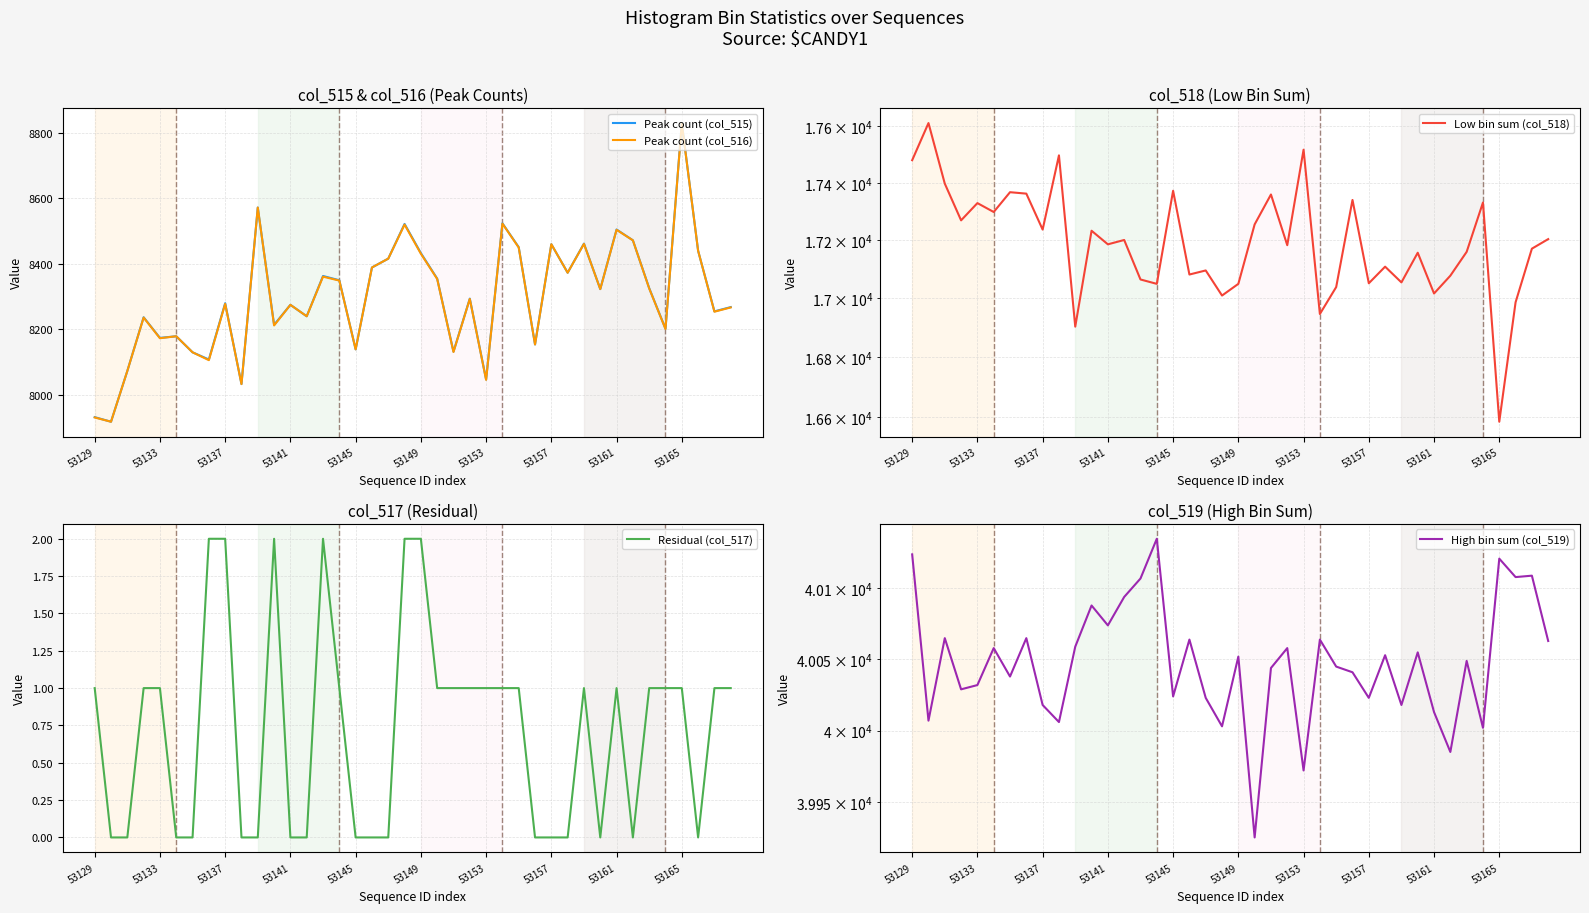

Does the chart have visible grid lines?

Yes